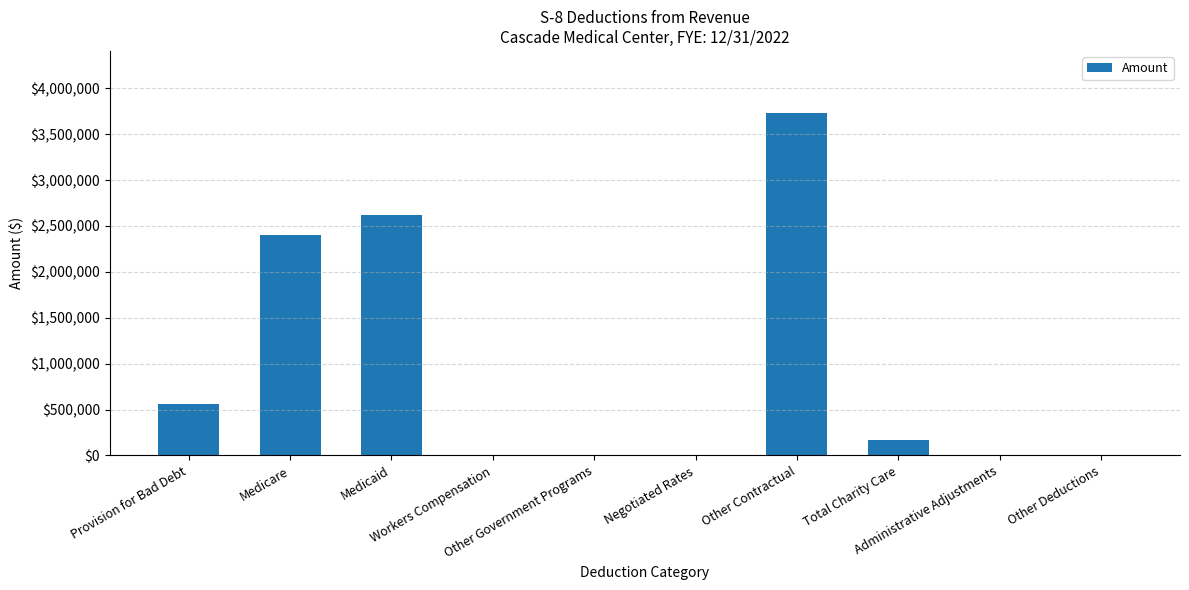

How many series are shown in this chart?

1